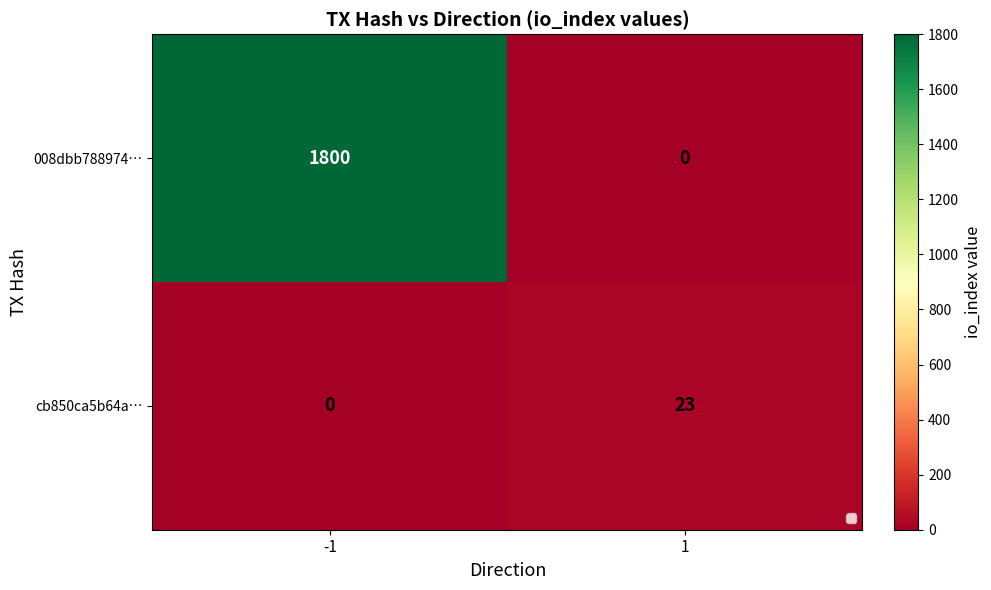

Which has a higher value, -1 or 1?

-1